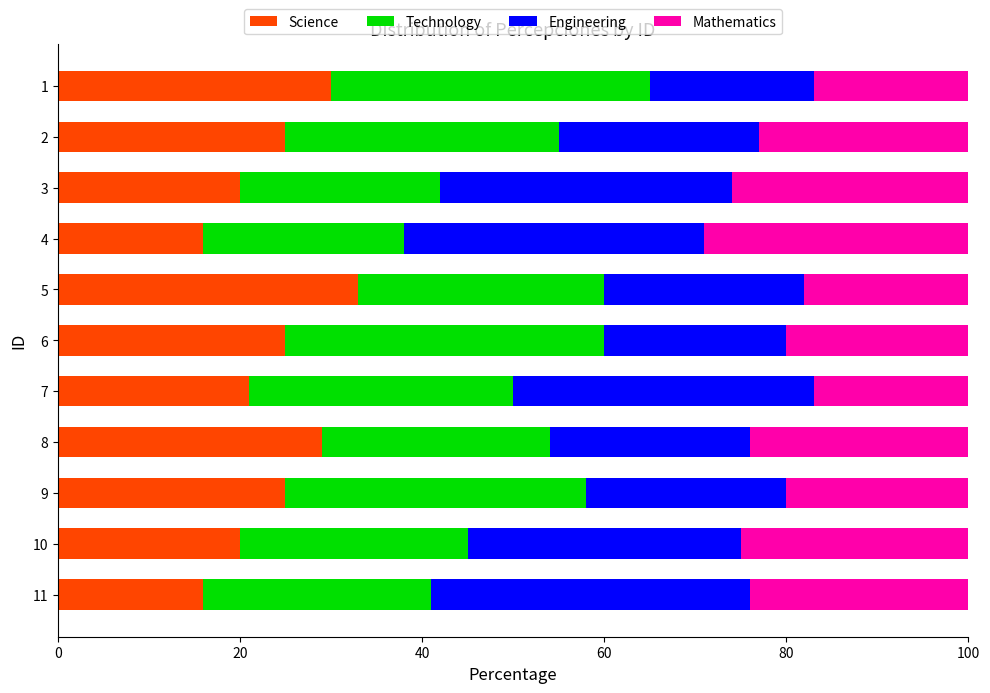

The Science series shows 6 at 9. True or false?

False